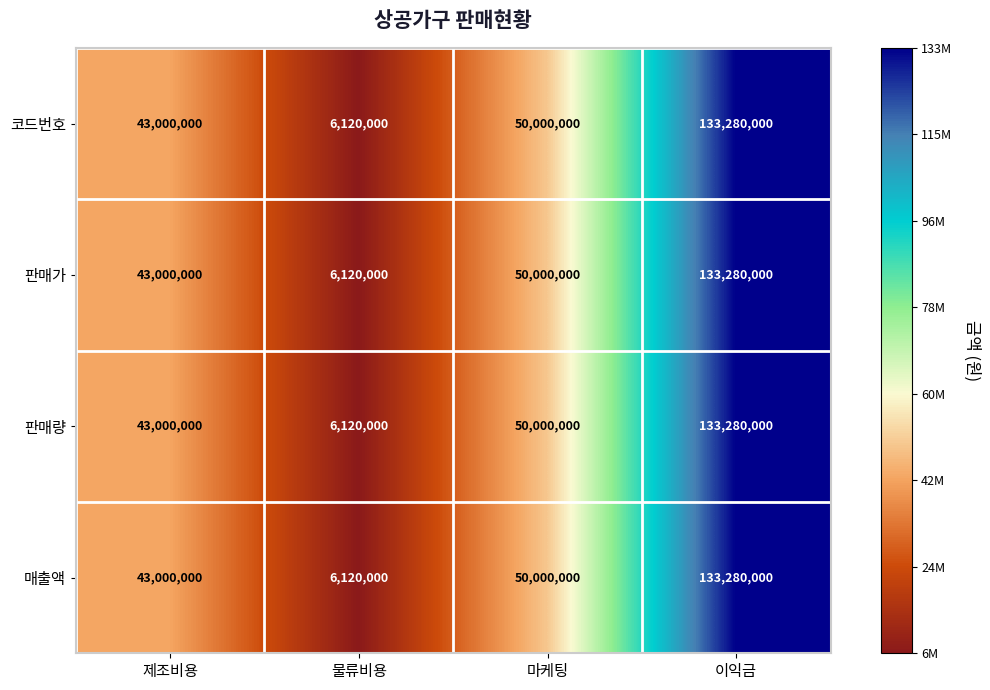

Reading right to left, what are all the values shown in this chart?

코드번호: 이익금=133280000	마케팅=50000000	물류비용=6120000	제조비용=43000000
판매가: 이익금=133280000	마케팅=50000000	물류비용=6120000	제조비용=43000000
판매량: 이익금=133280000	마케팅=50000000	물류비용=6120000	제조비용=43000000
매출액: 이익금=133280000	마케팅=50000000	물류비용=6120000	제조비용=43000000